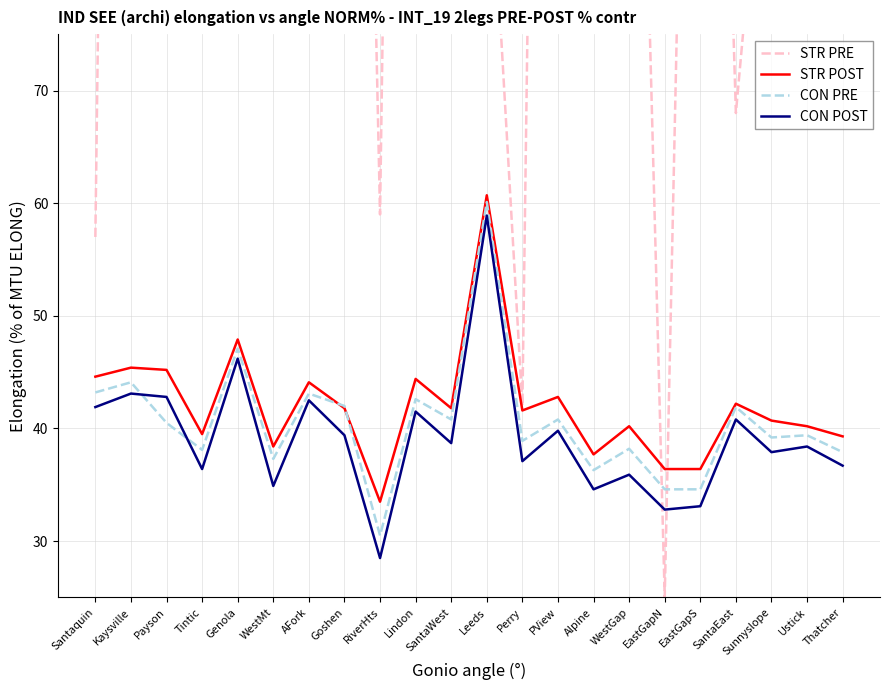

Which series has the largest total across all categories?

STR PRE